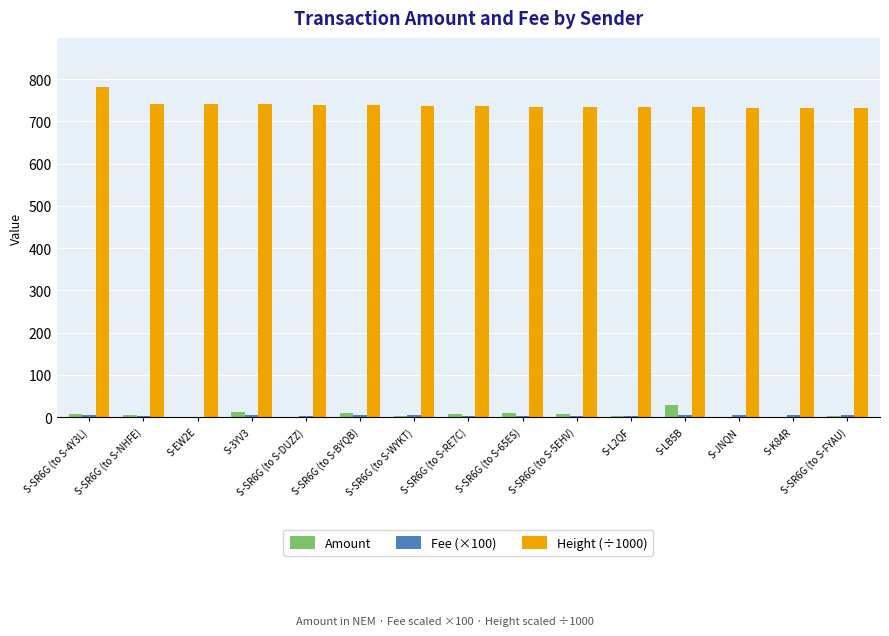

What is the greatest value displayed?

780.5